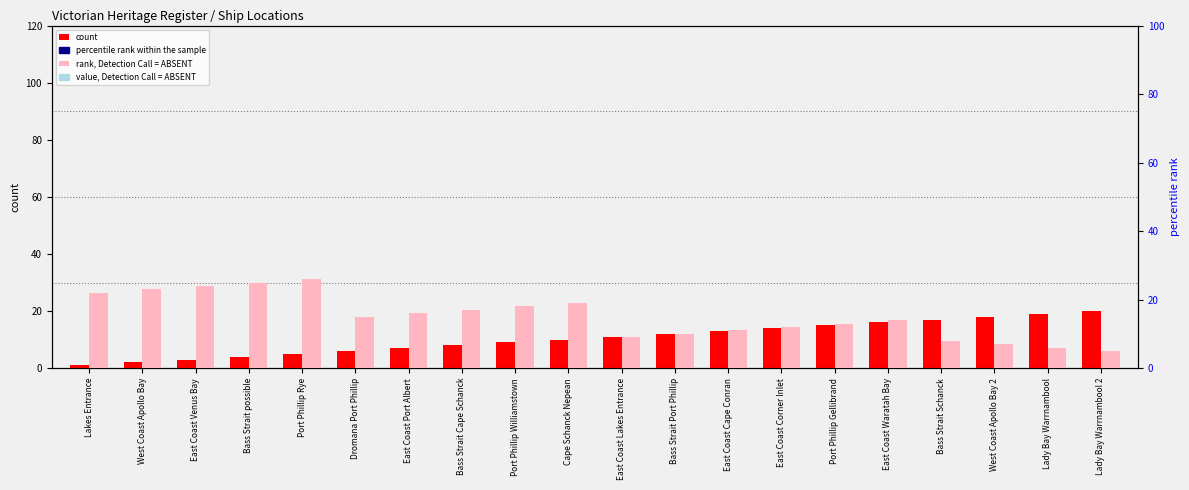

What is the label of the 3rd bar from the right?

West Coast Apollo Bay 2